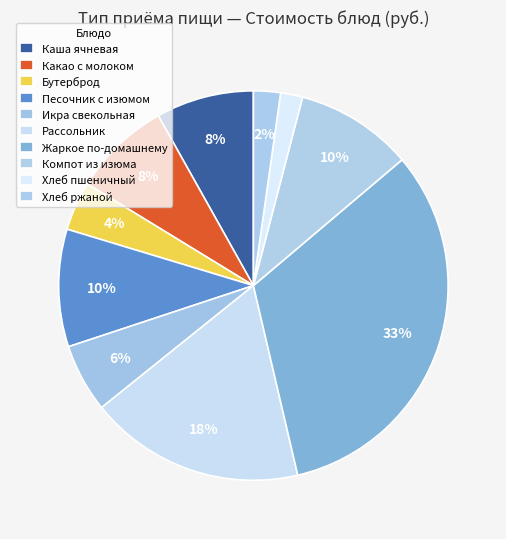

How many slices are in this pie chart?

10